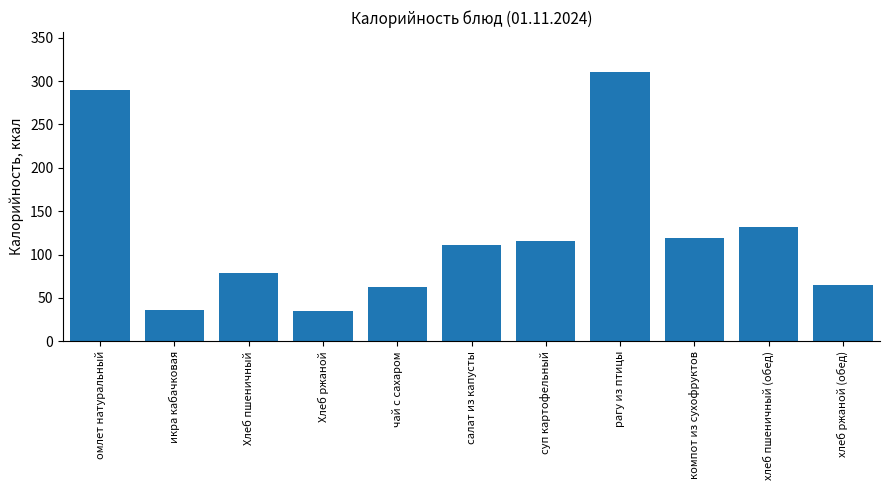

What is the change in value from омлет натуральный to Хлеб пшеничный?

-210.7